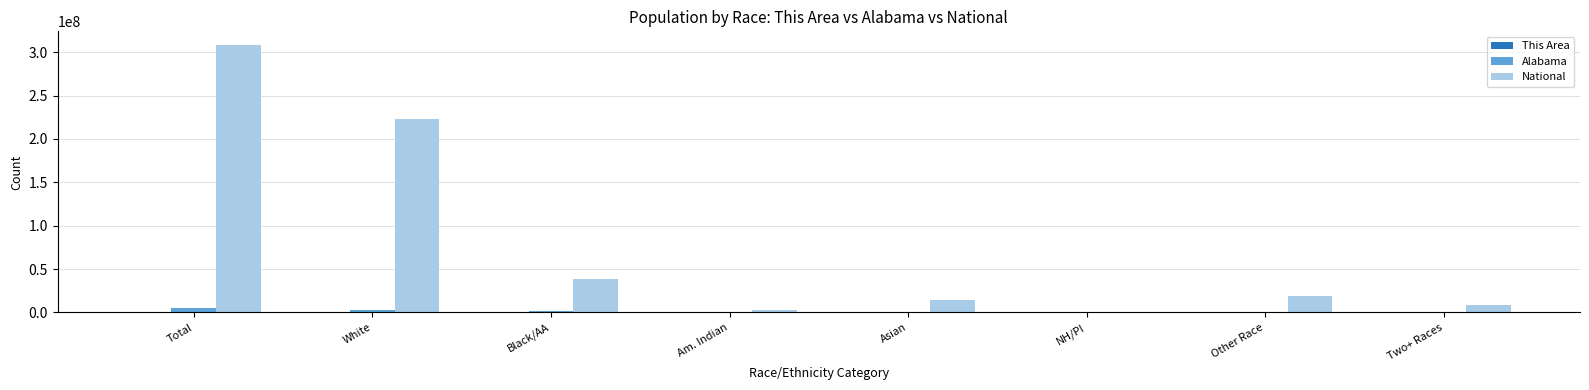

Is the value of National at White greater than the value of Alabama at Total?

Yes